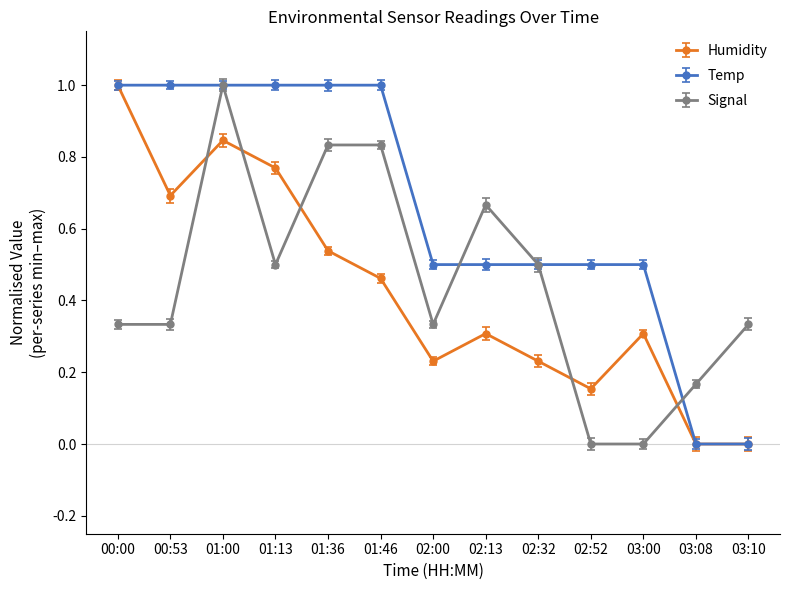

At which category is the sum across all series the highest?

01:00